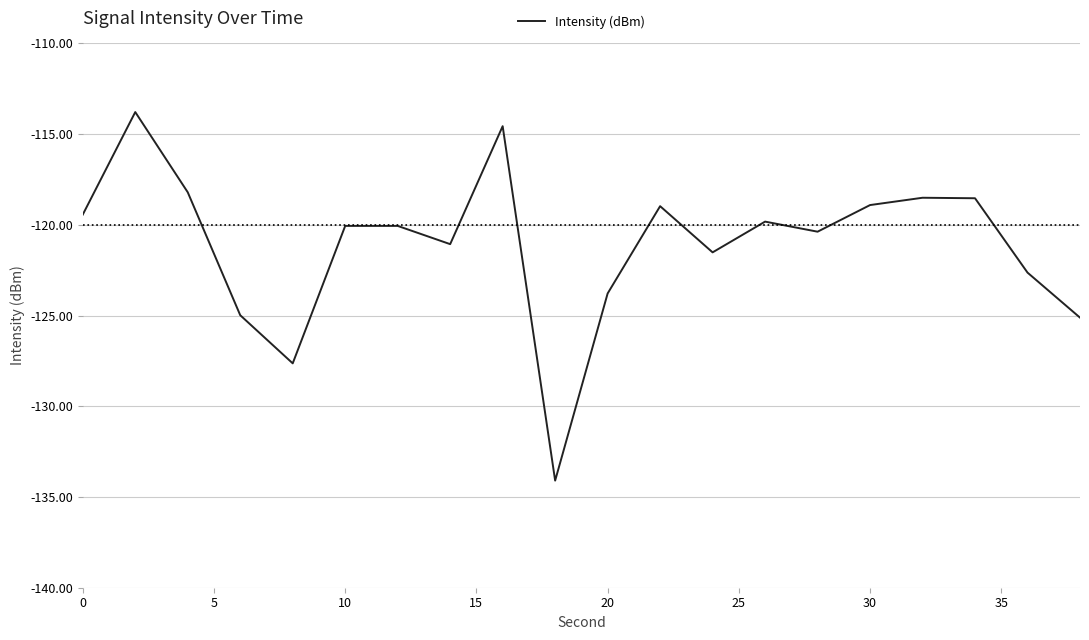

What is the maximum value shown in the chart?

-113.8